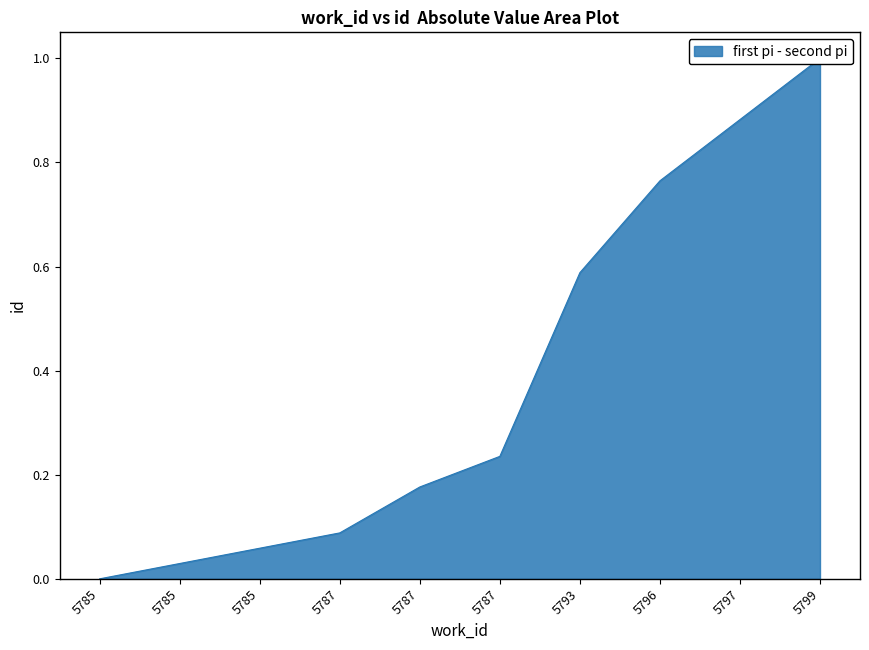

What value does the data have at 5797?

0.9